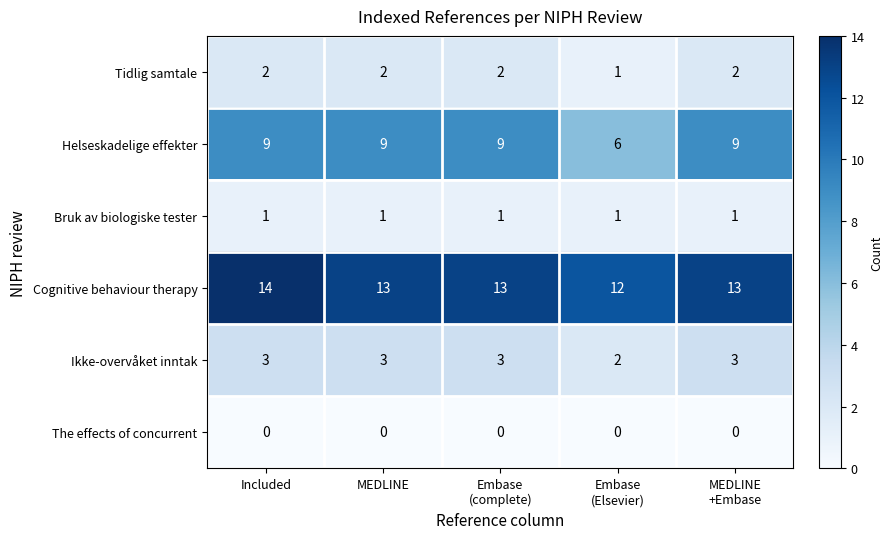

Which series has the largest total across all categories?

Cognitive behaviour therapy